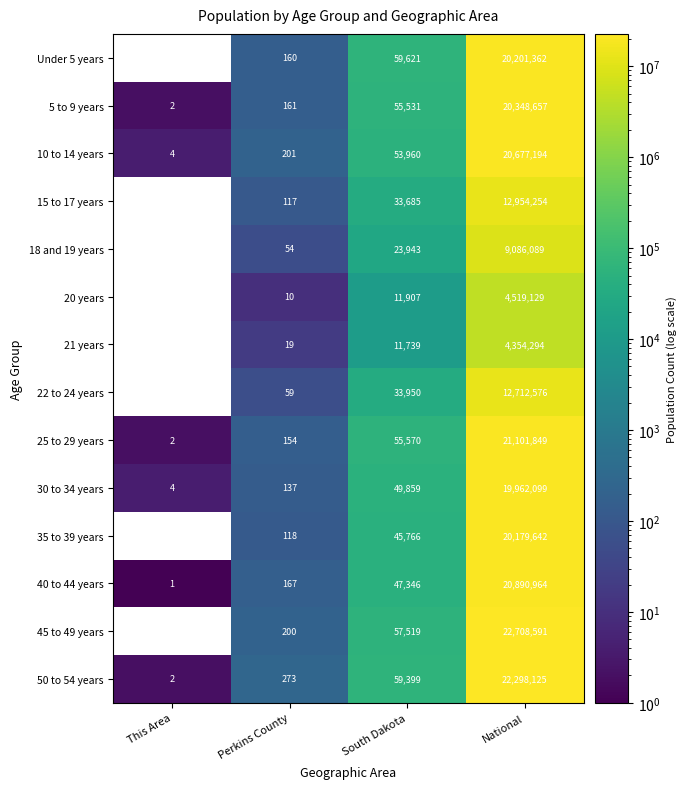

What is the difference between the 25 to 29 years values at South Dakota and Perkins County?

55416